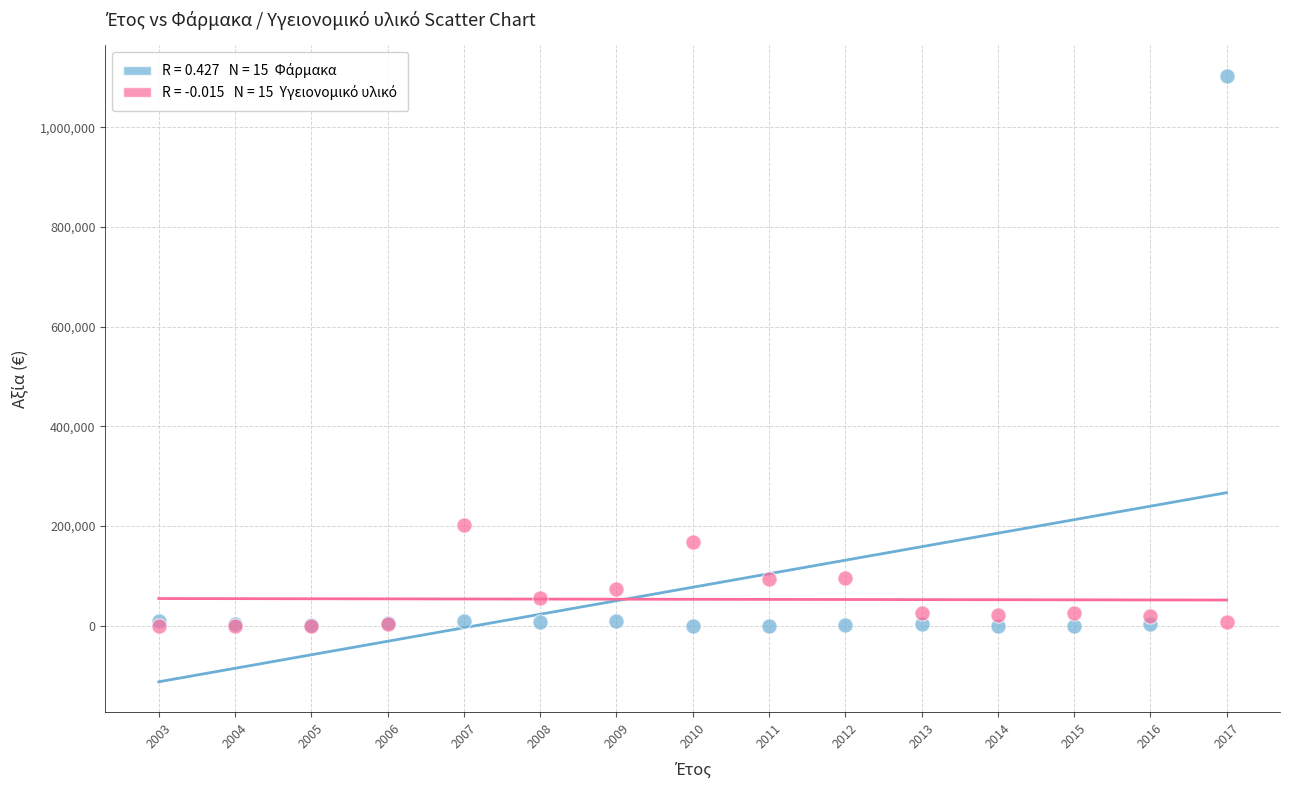

Across all series, what Y value is closest to 551710?

201941.3